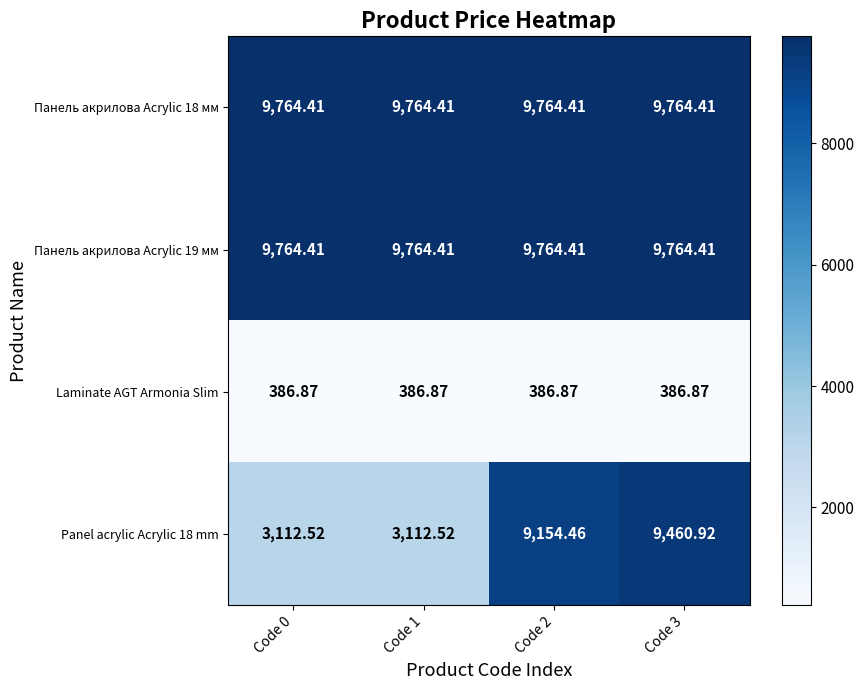

What is the spread (max minus min) of values at Code 1?

9377.5